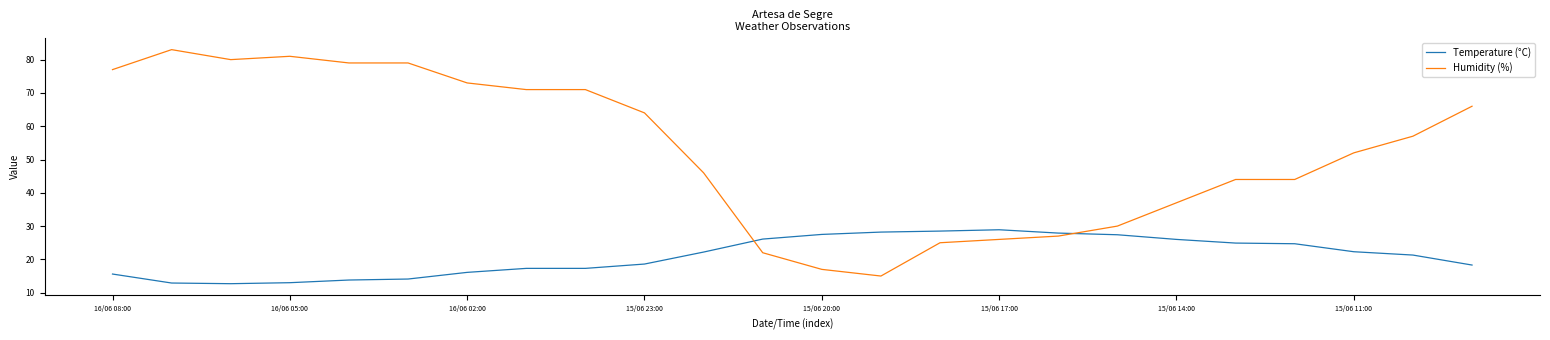

How many lines are shown in the chart?

2